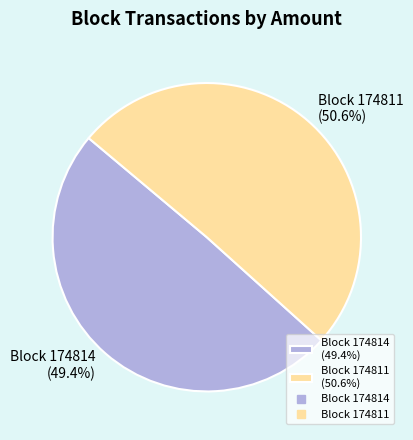

What percentage is NOT represented by Block 174811 (50.6%)?

49.4%